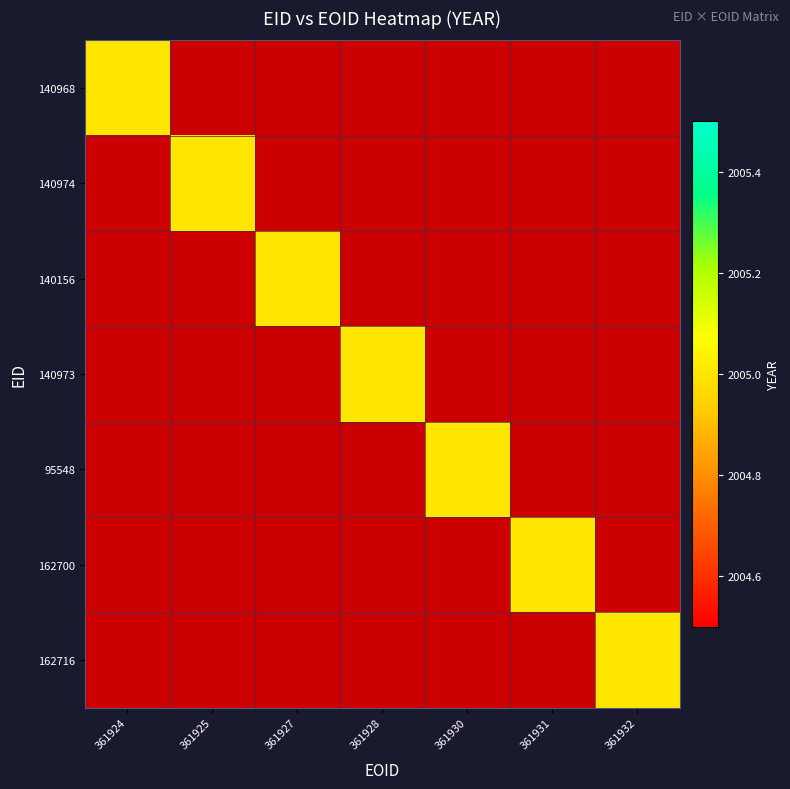

Is the value of 162716 at 95548 greater than the value of 140968 at 140968?

No